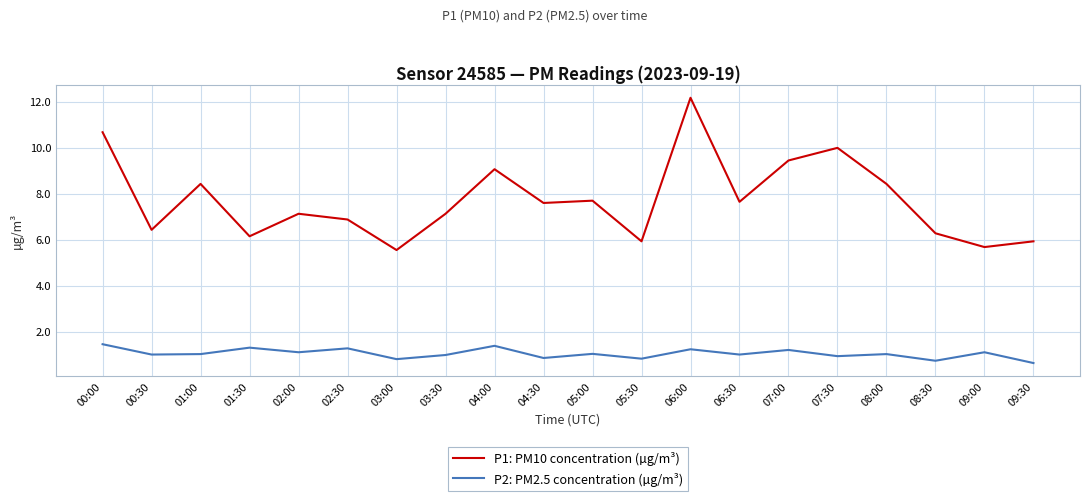

What is the difference between the maximum and minimum values in the P1: PM10 concentration (µg/m³) series?

6.6